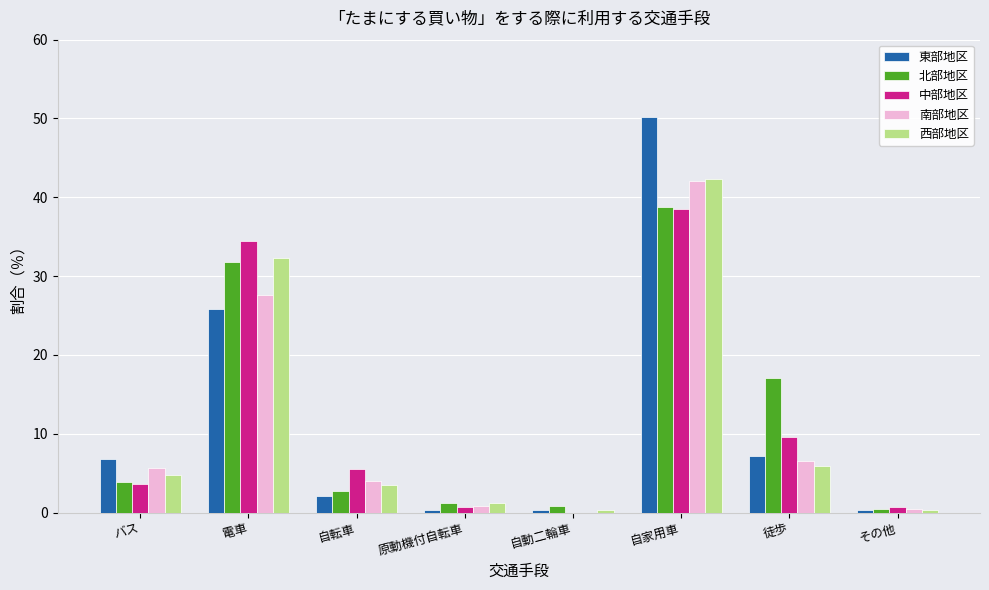

Which label corresponds to the largest value in the chart?

自家用車